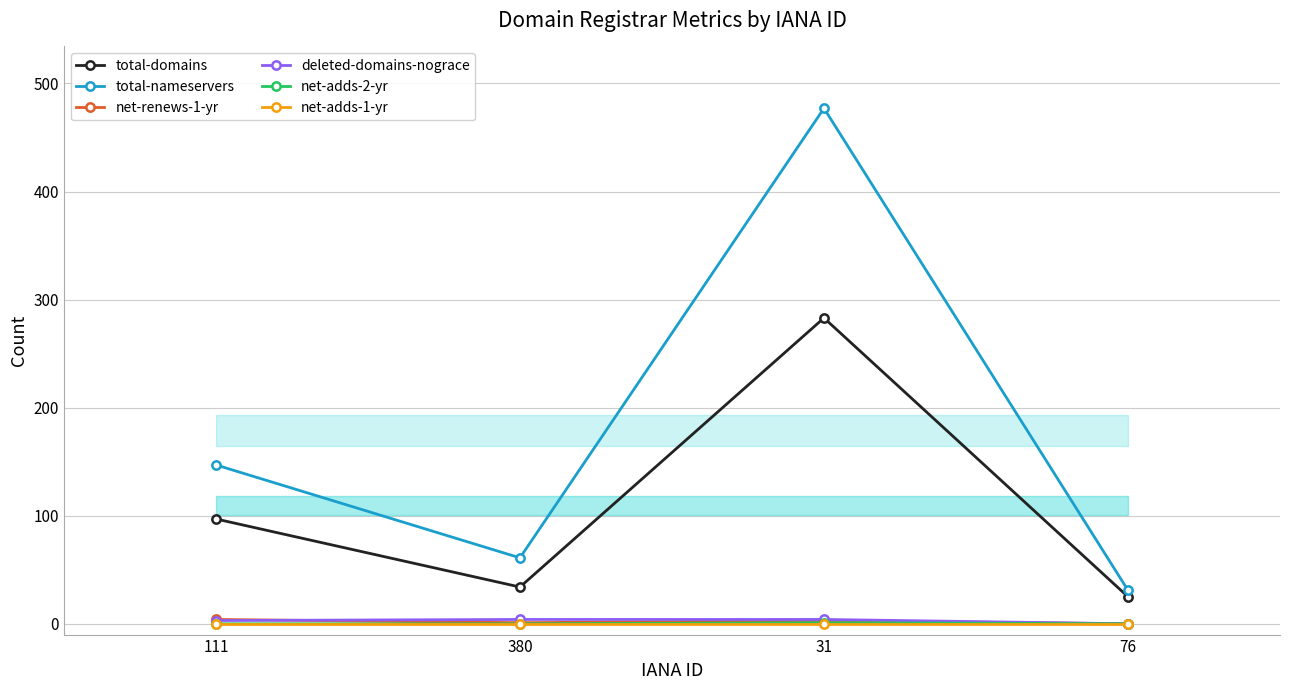

The total-nameservers series shows 50 at 76. True or false?

False